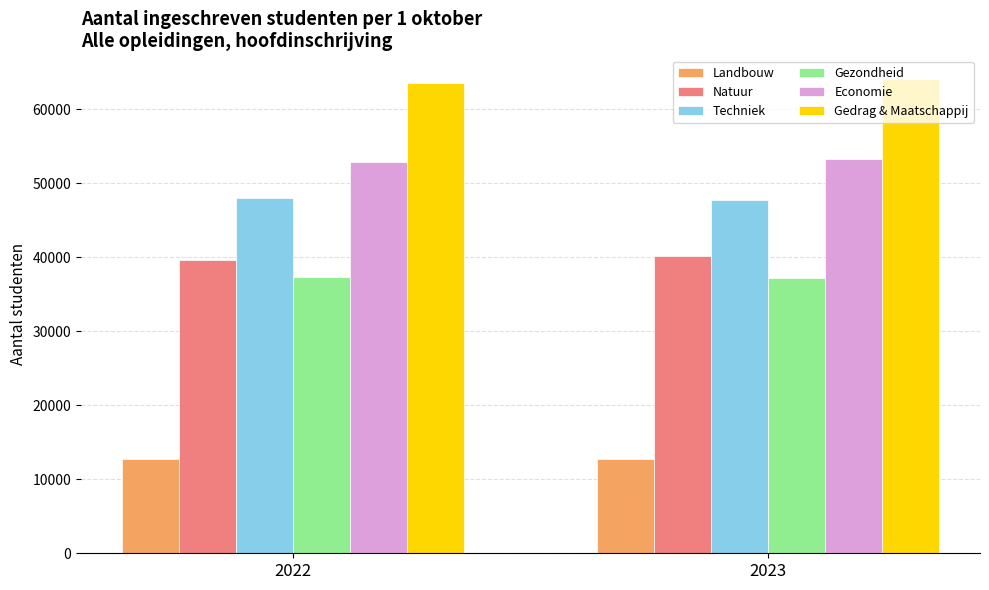

What is the average value of the Landbouw series?

12686